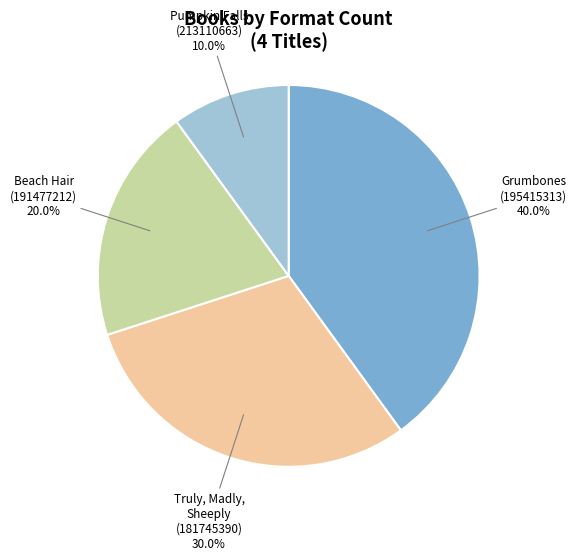

Is there a majority slice in this chart?

No